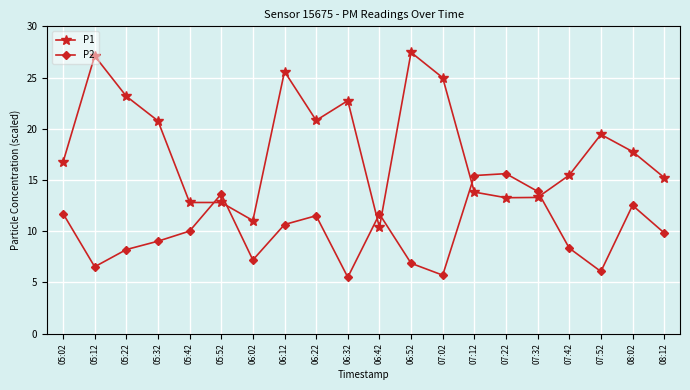

Rank the series by their average value, from highest to lowest.

P1, P2